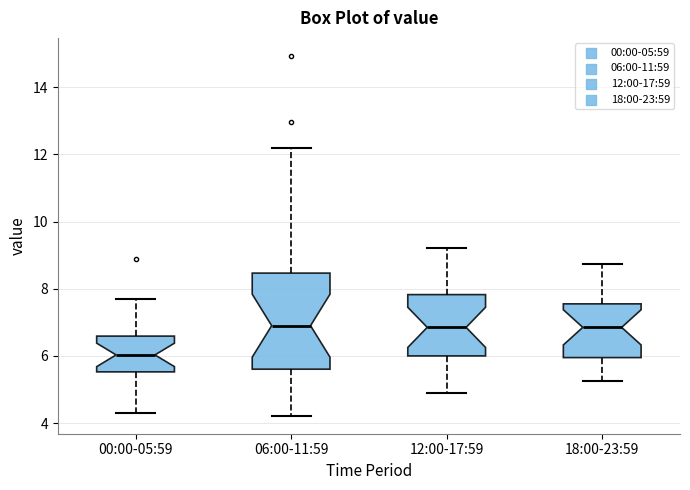

Which box is the tallest, from its lower edge to its upper edge?

06:00-11:59